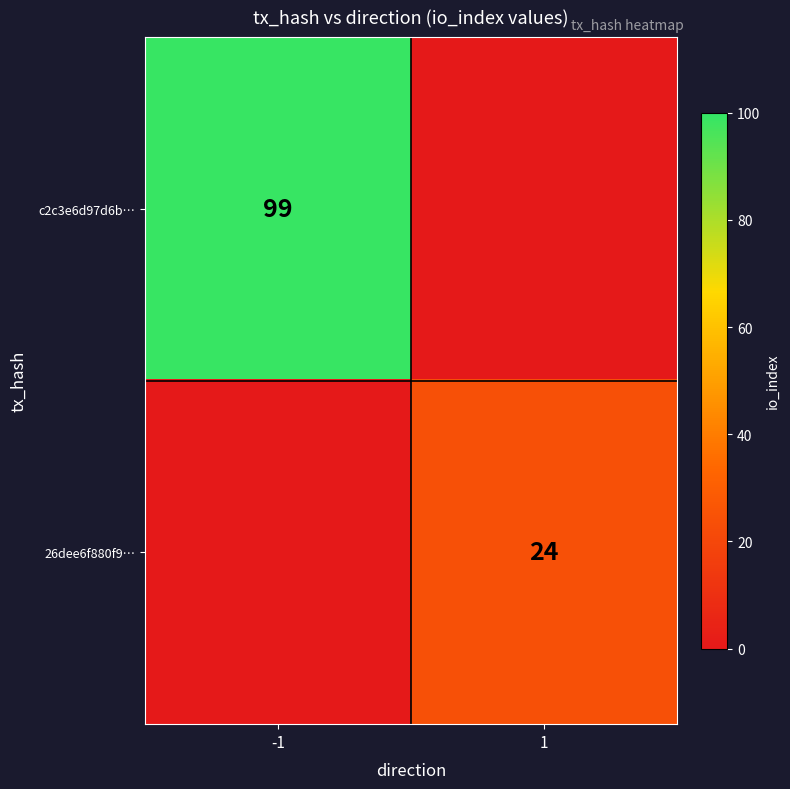

Is the value of 26dee6f880f9… at 1 greater than the value of c2c3e6d97d6b… at -1?

No